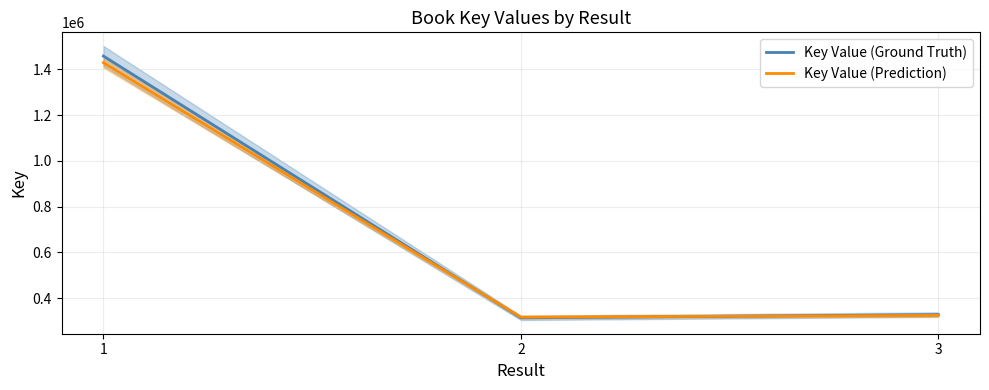

True or false: Key Value (Ground Truth) has a value of 121134.3 at 2.

False